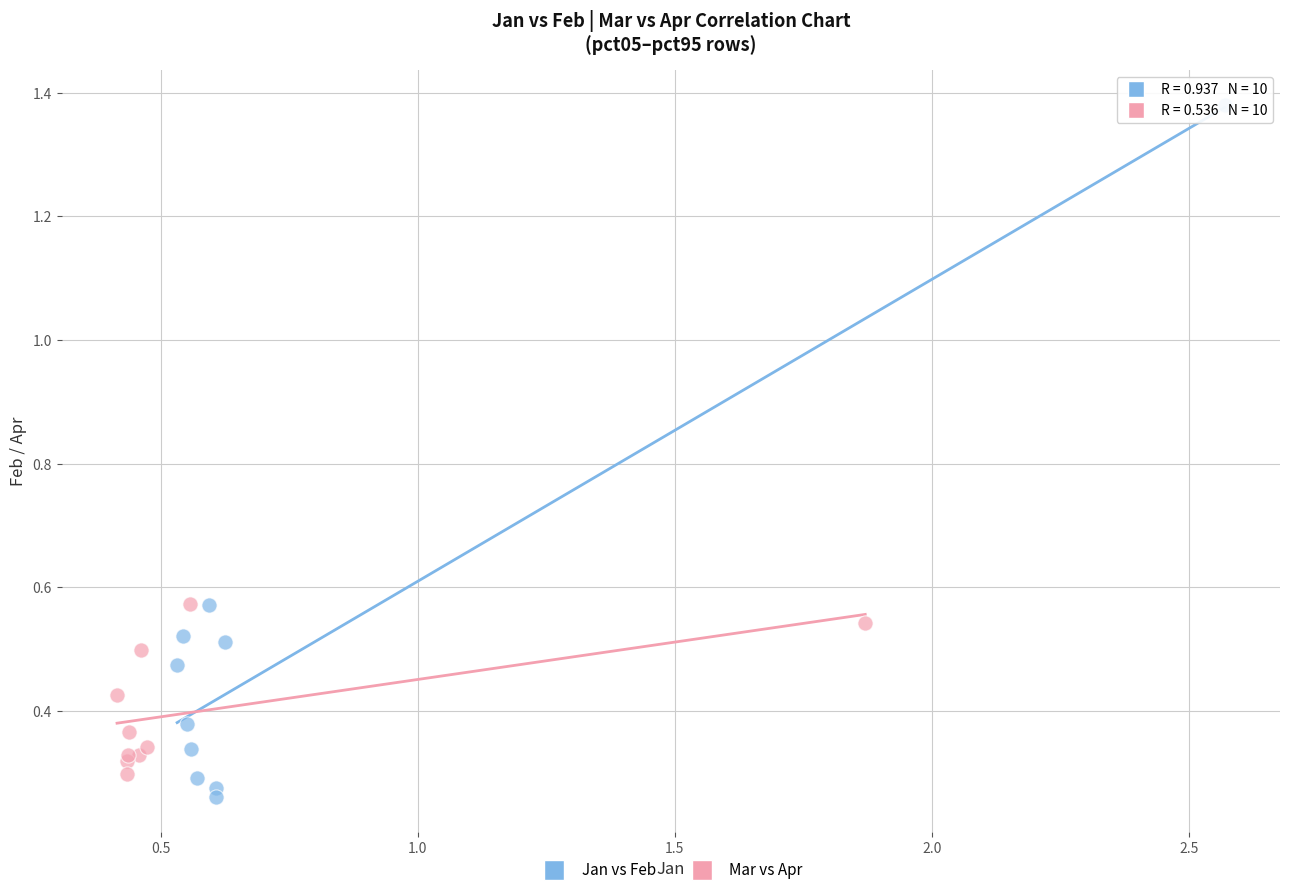

Which series has the widest spread of Y values?

Jan vs Feb